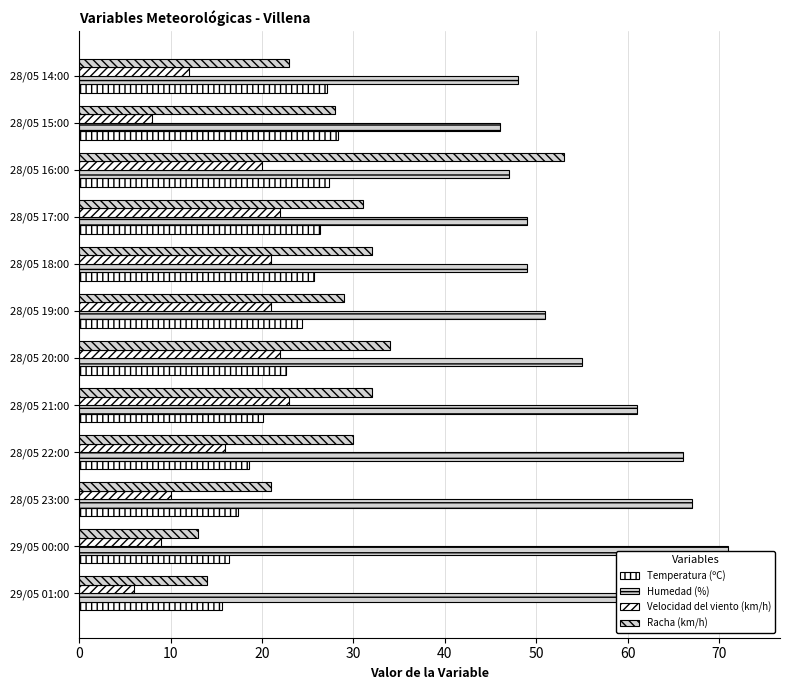

Is it true that Racha (km/h) equals 10.1 at 28/05 19:00?

False